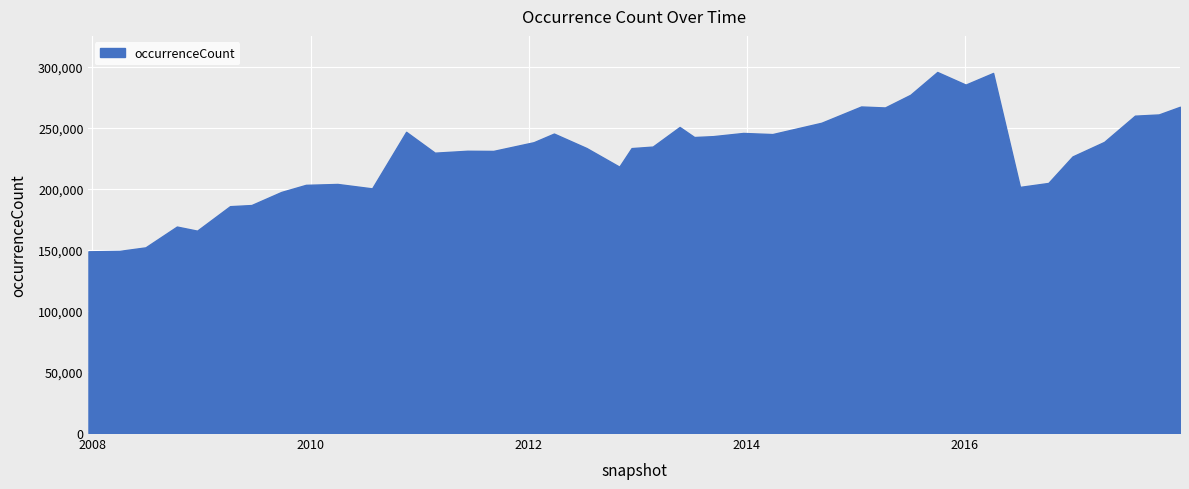

Does the chart display data point markers on the line(s)?

No